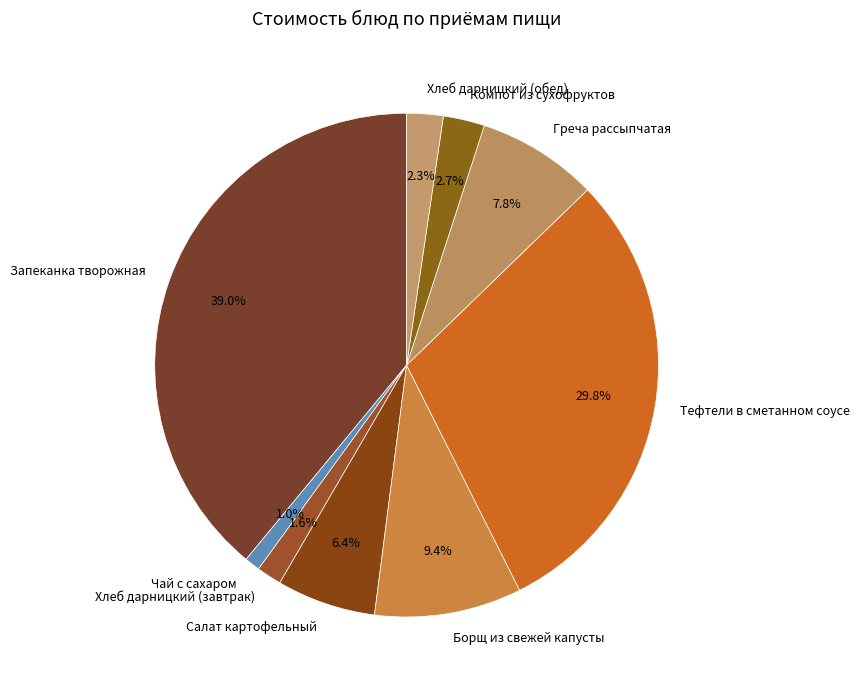

Does any single category account for the majority?

No